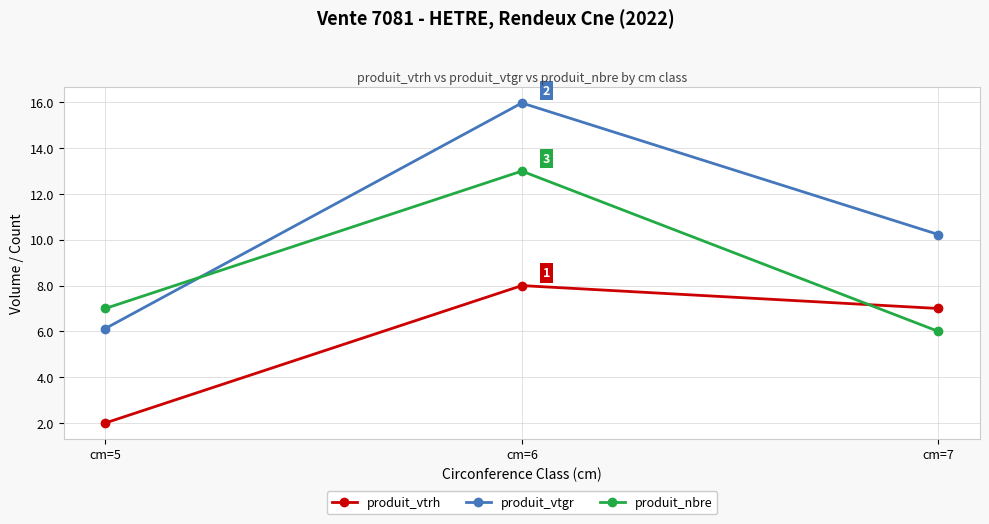

Reading left to right, extract all data points from this chart.

produit_vtrh: cm=5=2.0	cm=6=8.0	cm=7=7.0
produit_vtgr: cm=5=6.1	cm=6=16.0	cm=7=10.2
produit_nbre: cm=5=7.0	cm=6=13.0	cm=7=6.0